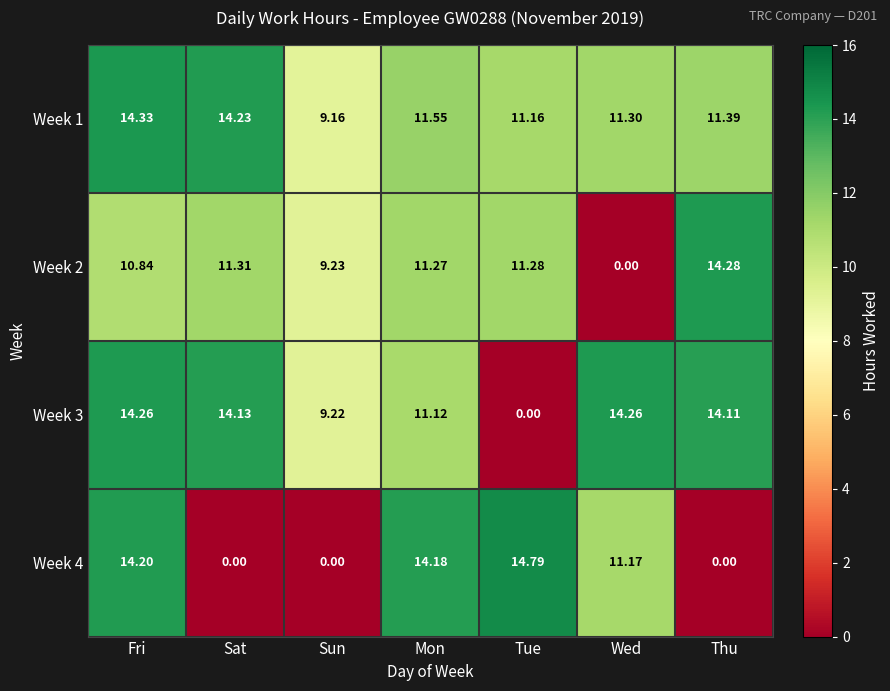

How many data points in Week 1 are less than 11?

1